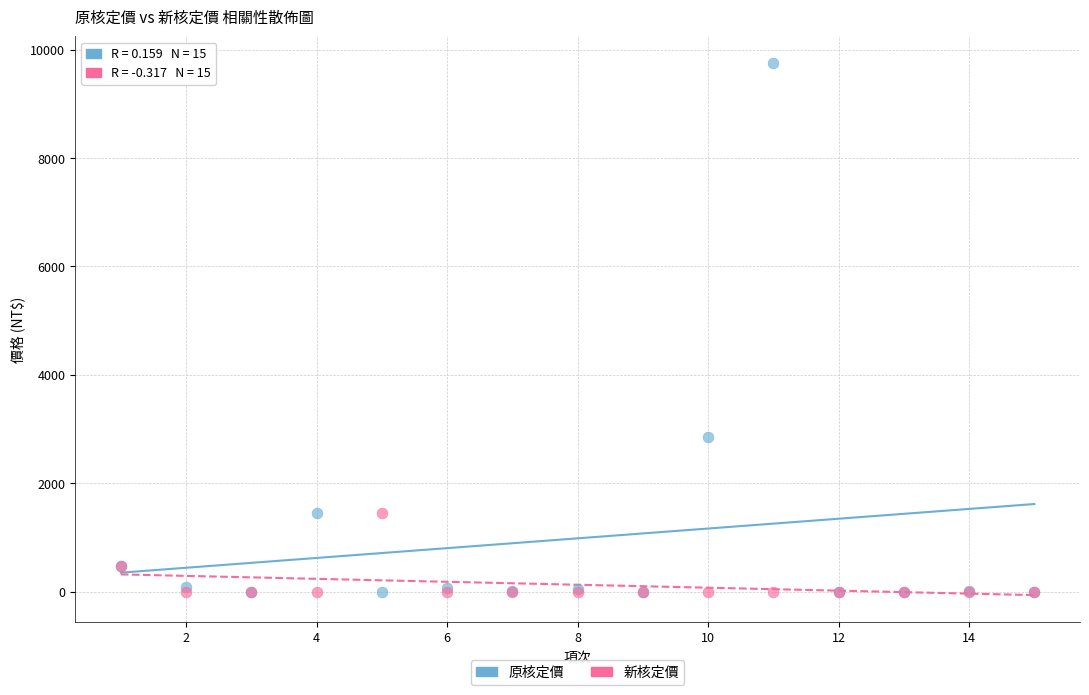

Across all series, what Y value is closest to 4878?

2857.0